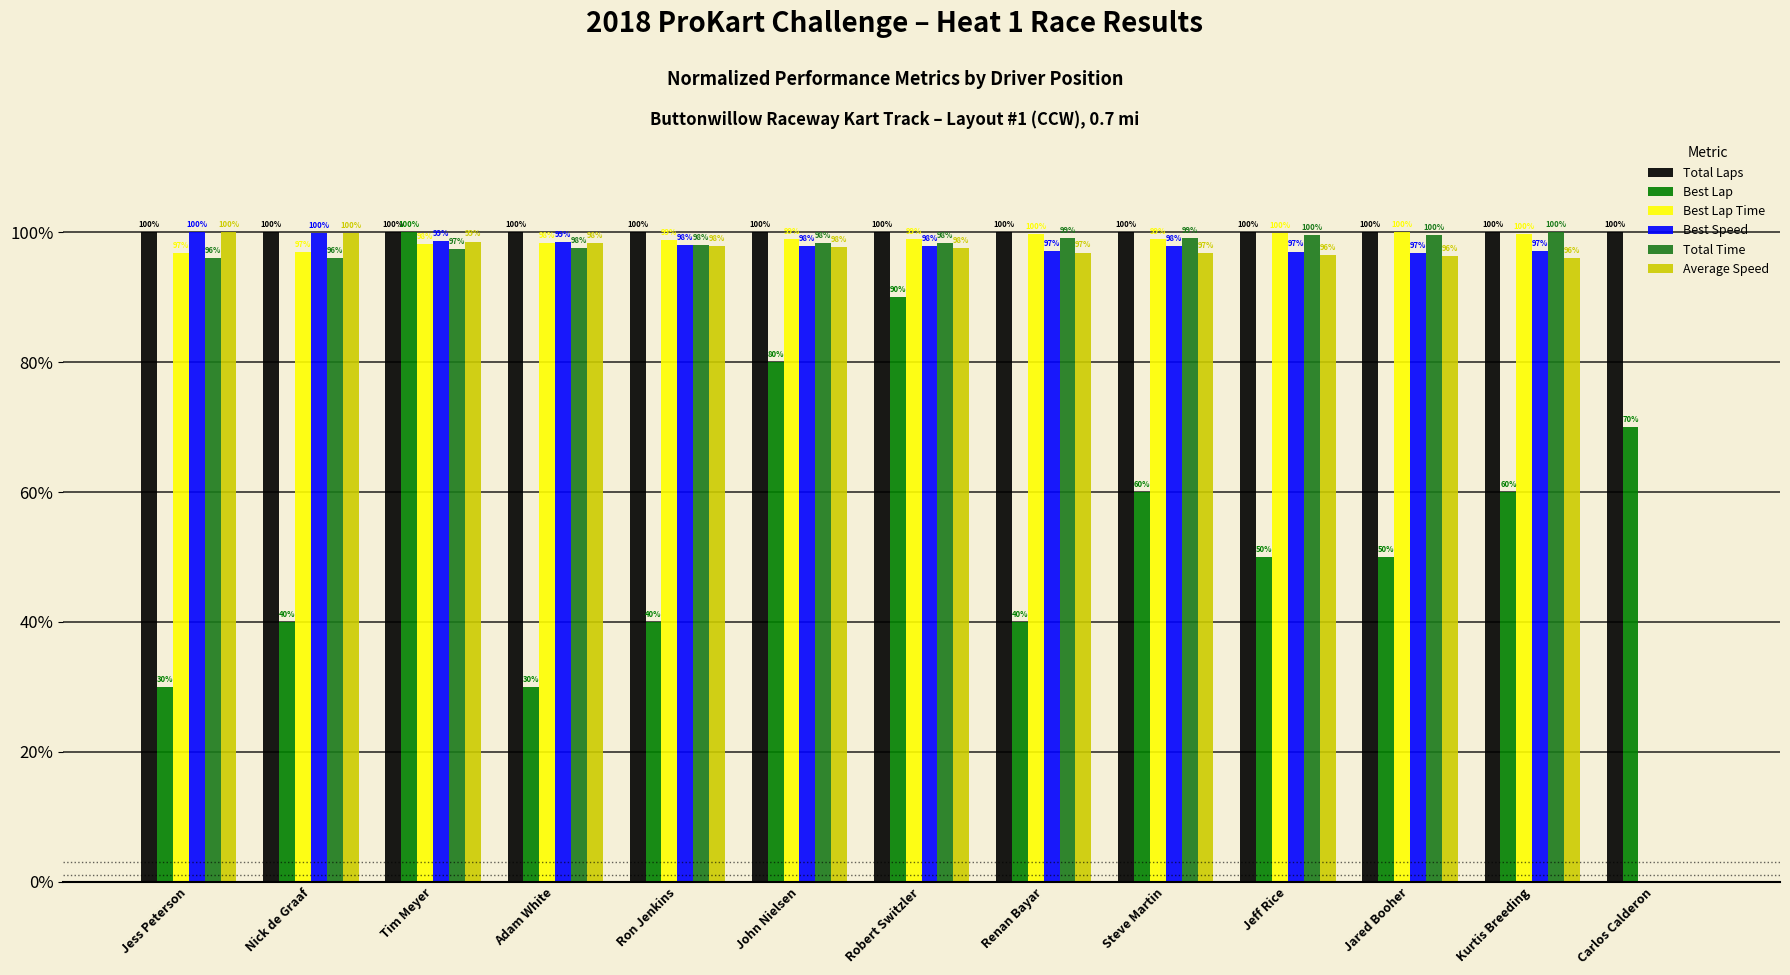

Does the chart contain stacked bars?

No